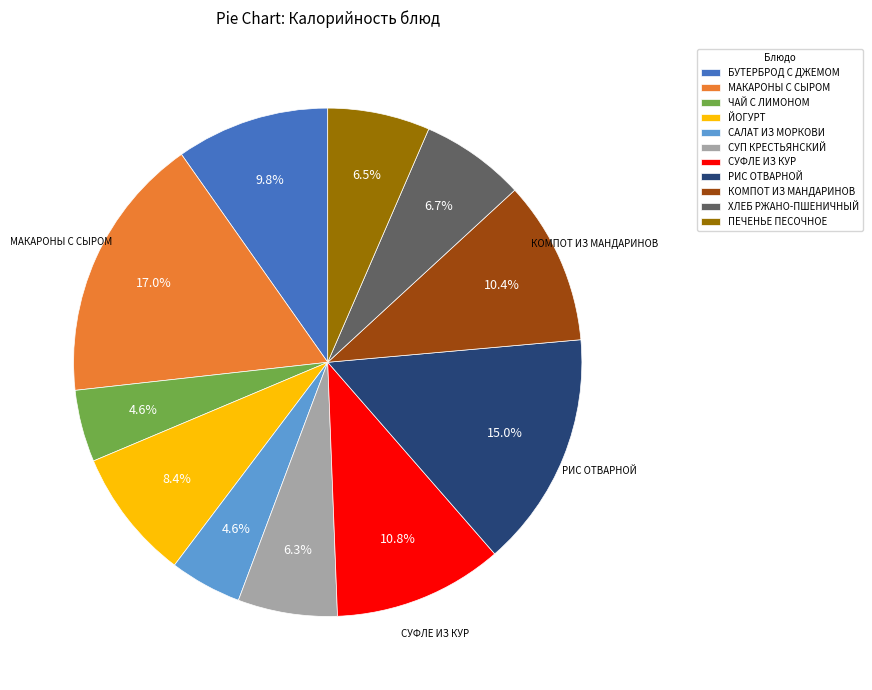

Is СУП КРЕСТЬЯНСКИЙ the majority of the pie?

No